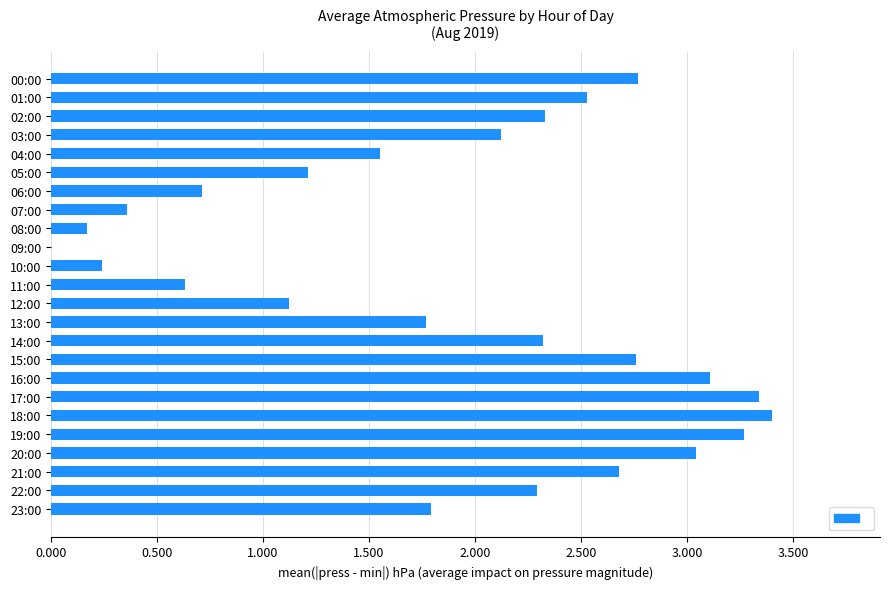

The value at 02:00 is 0.8. True or false?

False